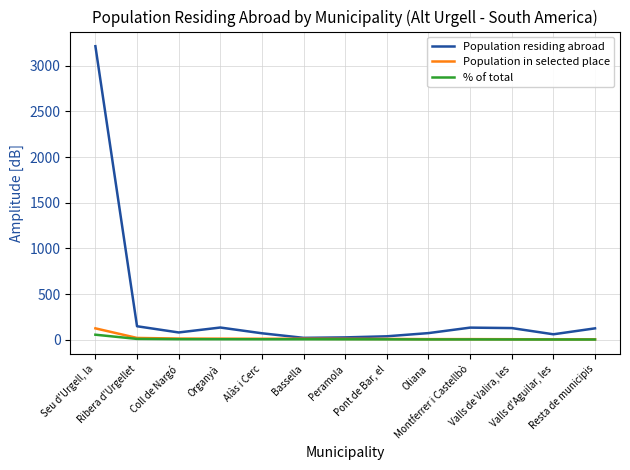

How many lines are shown in the chart?

3